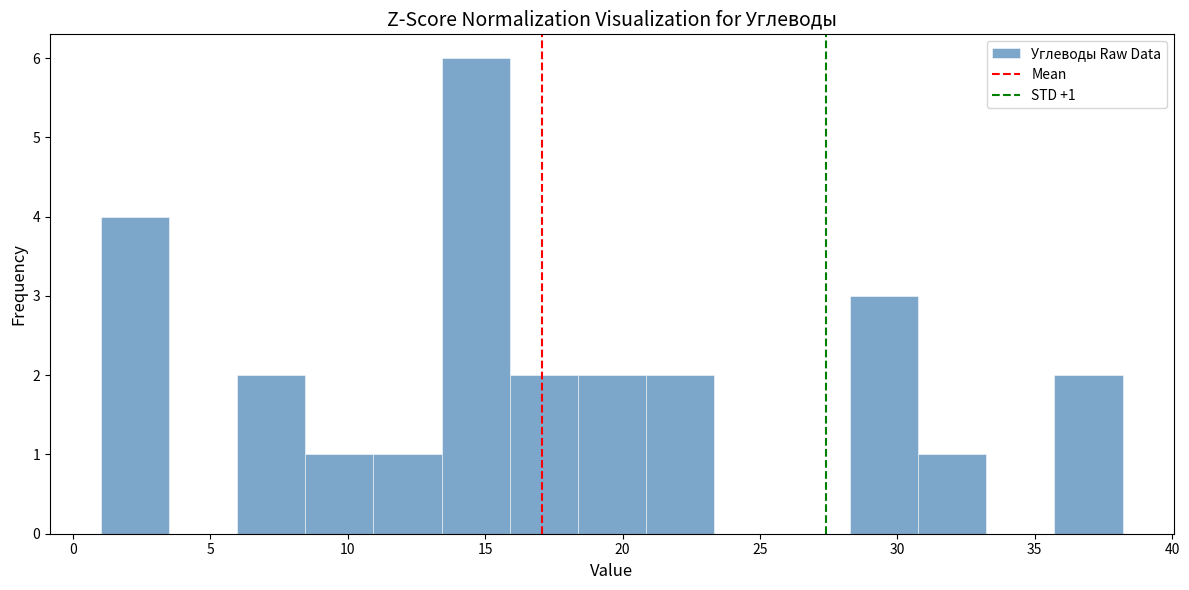

Over which range of the x-axis is the bar tallest?

13.5 to 16.0